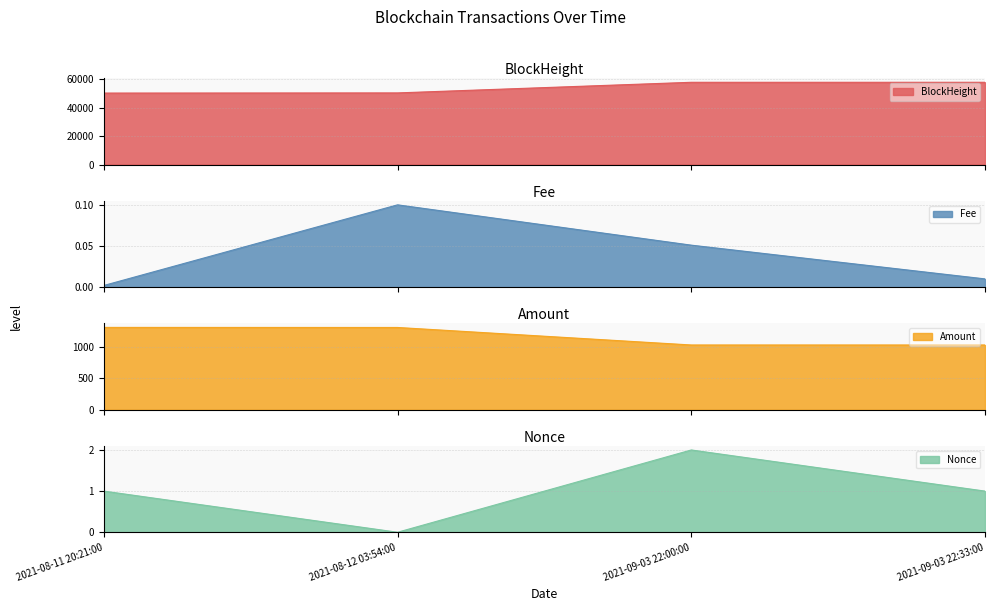

List the series in order of their peak value, highest first.

BlockHeight, Amount, Nonce, Fee